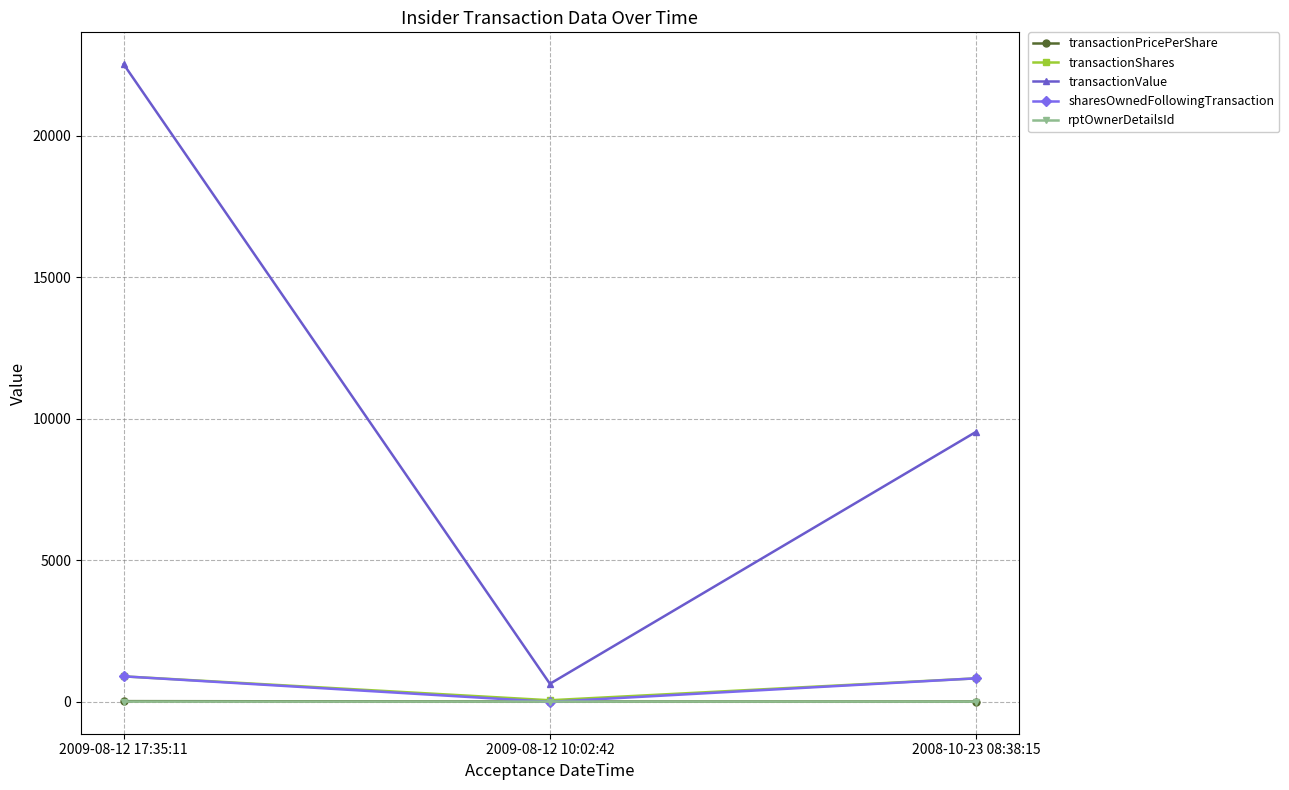

At which category is the sum across all series the highest?

2009-08-12 17:35:11